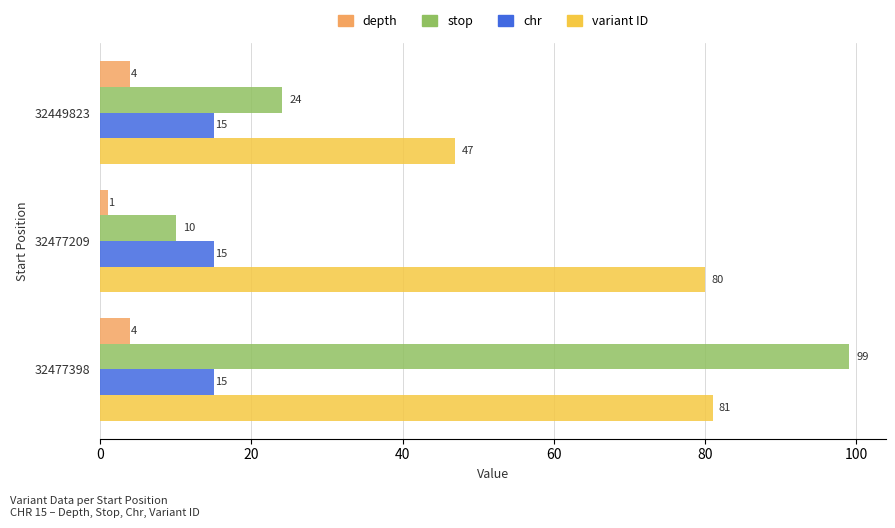

Which series has the largest range (max minus min)?

stop